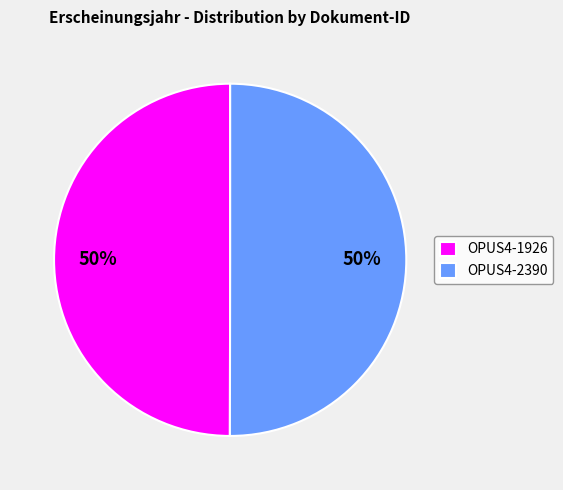

Approximately how many times larger is the value at OPUS4-2390 compared to OPUS4-1926?

1.0